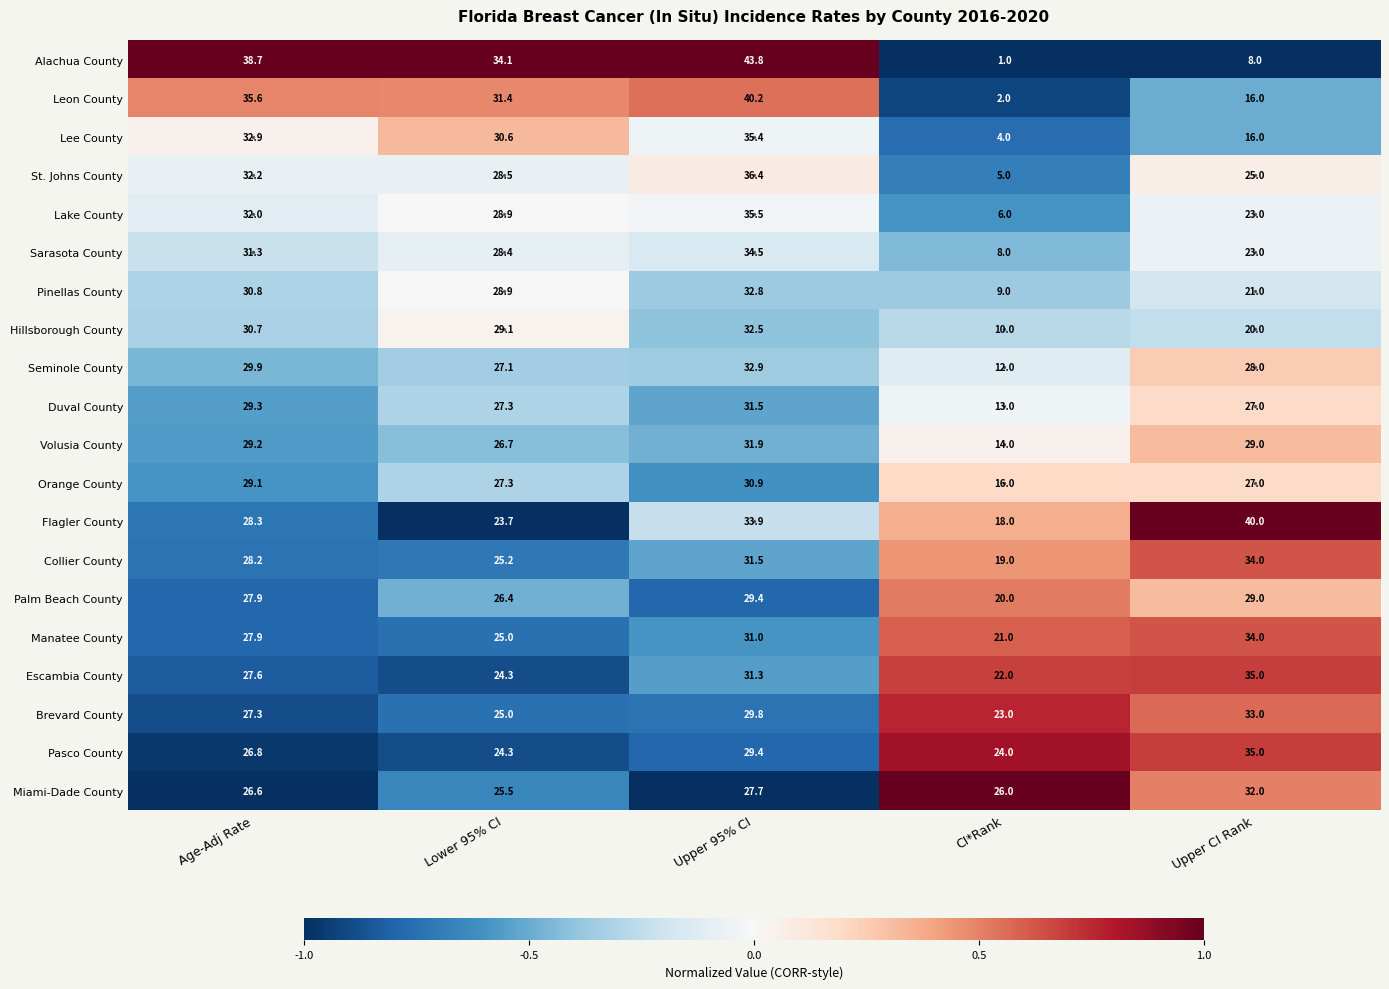

Count the number of data series in this chart.

20